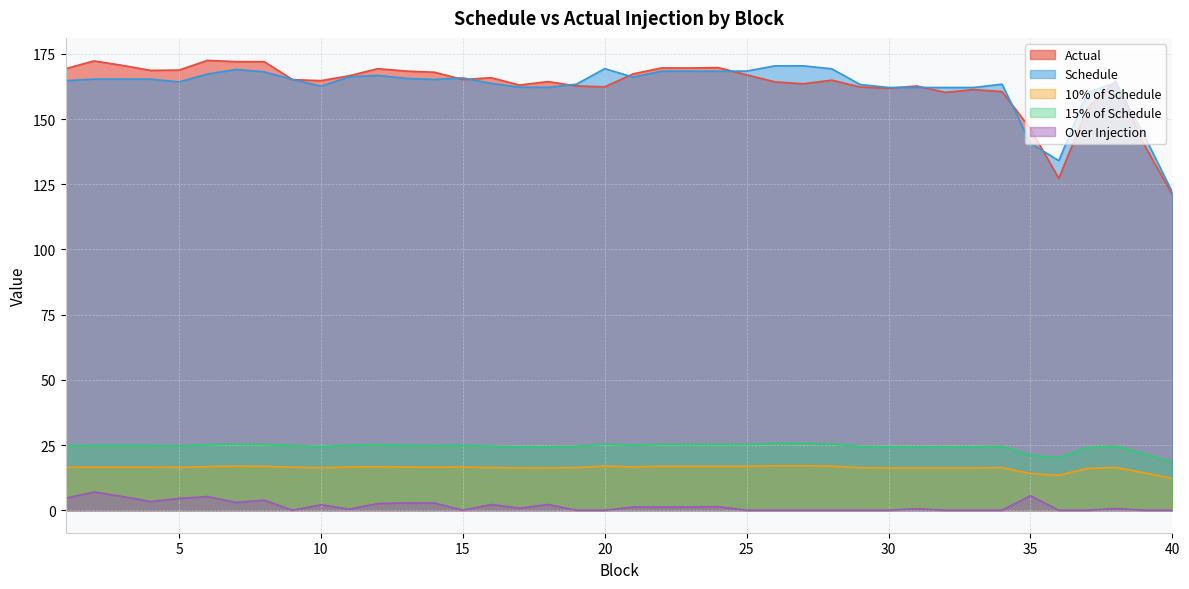

How many data points in Actual are less than 165?

20